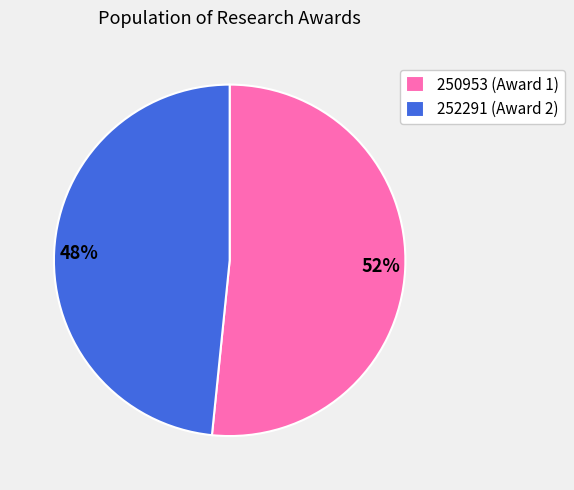

To the nearest percent, what is the average slice percentage?

50%